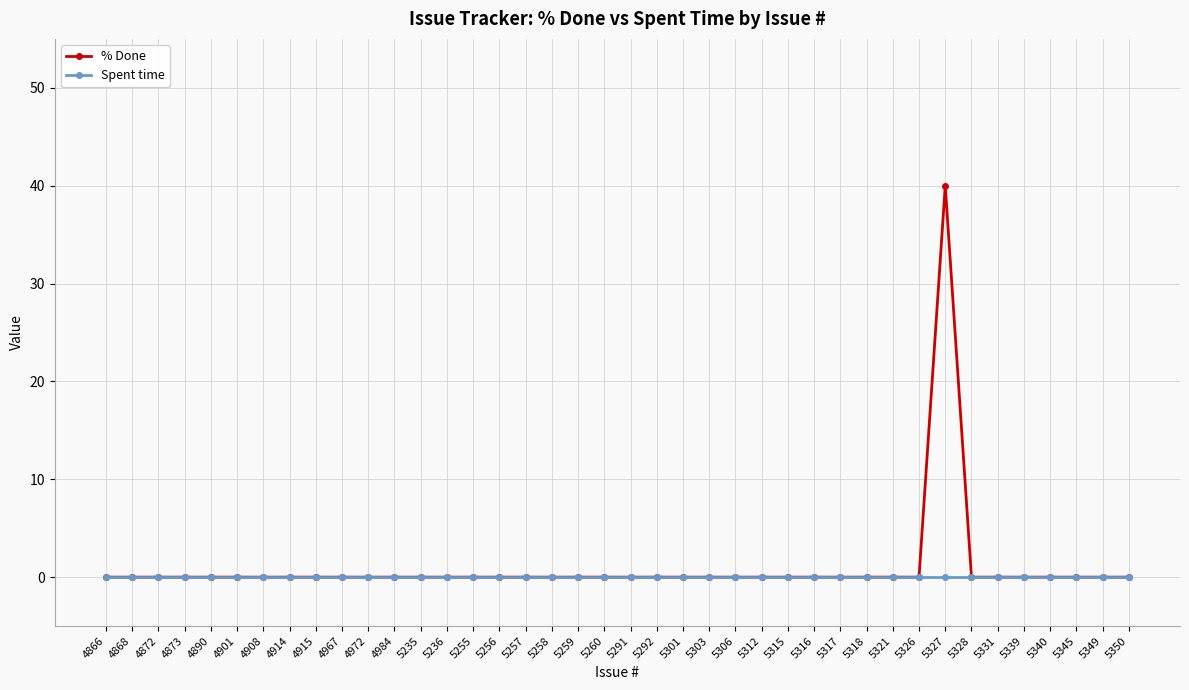

Reading right to left, what are all the values shown in this chart?

% Done: 5350=0	5349=0	5345=0	5340=0	5339=0	5331=0	5328=0	5327=40	5326=0	5321=0	5318=0	5317=0	5316=0	5315=0	5312=0	5306=0	5303=0	5301=0	5292=0	5291=0	5260=0	5259=0	5258=0	5257=0	5256=0	5255=0	5236=0	5235=0	4984=0	4972=0	4967=0	4915=0	4914=0	4908=0	4901=0	4890=0	4873=0	4872=0	4868=0	4866=0
Spent time: 5350=0	5349=0	5345=0	5340=0	5339=0	5331=0	5328=0	5327=0	5326=0	5321=0	5318=0	5317=0	5316=0	5315=0	5312=0	5306=0	5303=0	5301=0	5292=0	5291=0	5260=0	5259=0	5258=0	5257=0	5256=0	5255=0	5236=0	5235=0	4984=0	4972=0	4967=0	4915=0	4914=0	4908=0	4901=0	4890=0	4873=0	4872=0	4868=0	4866=0